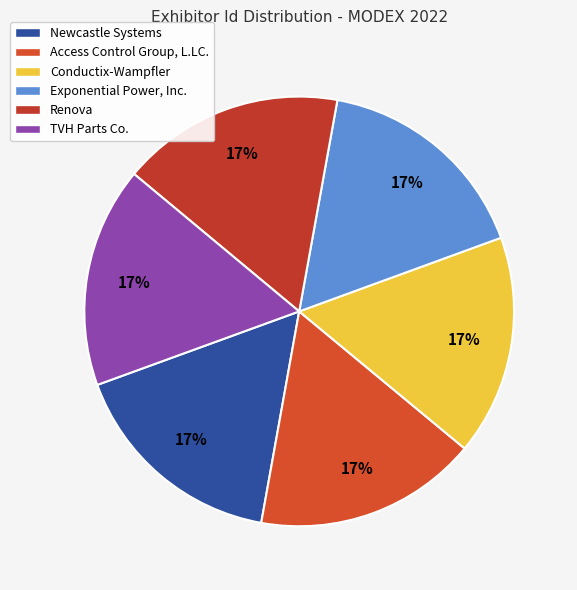

How many slices are in this pie chart?

6